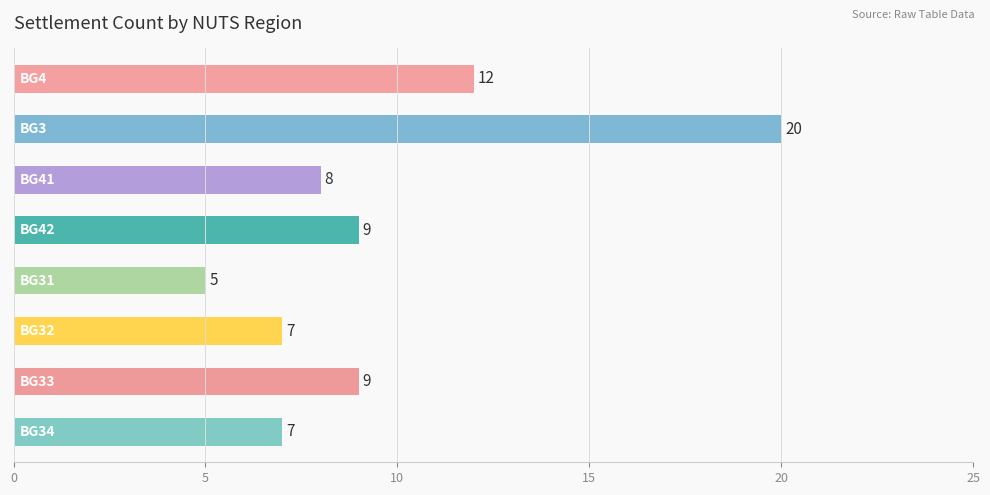

Reading bottom to top, transcribe all the data shown in this chart.

7	9	7	5	9	8	20	12